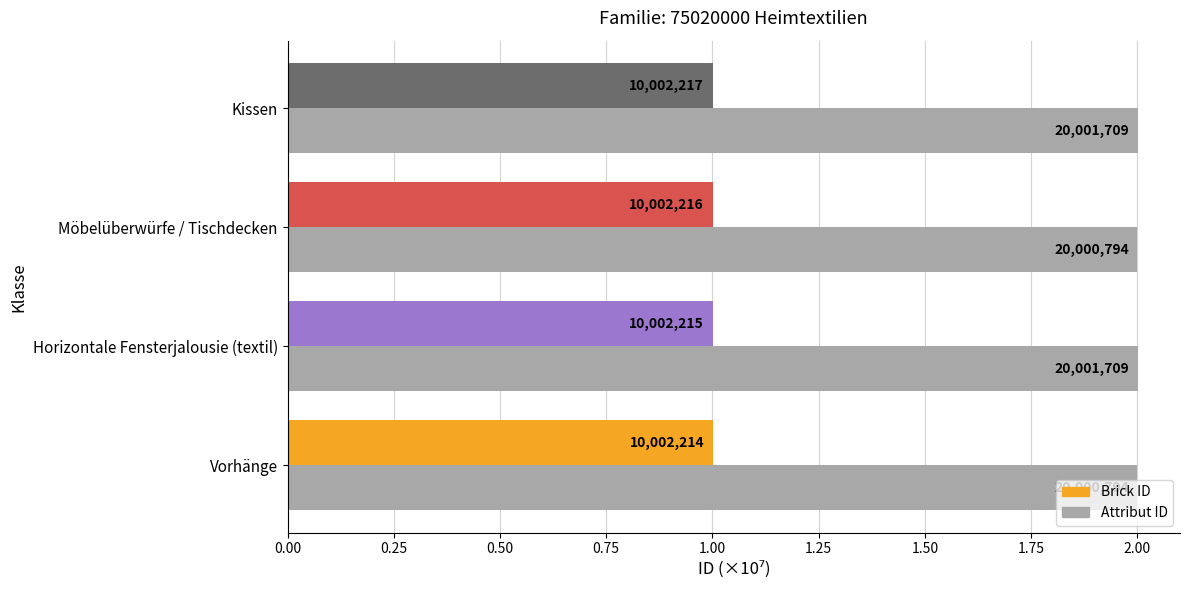

What are all the series names shown in the legend?

Brick ID, Attribut ID